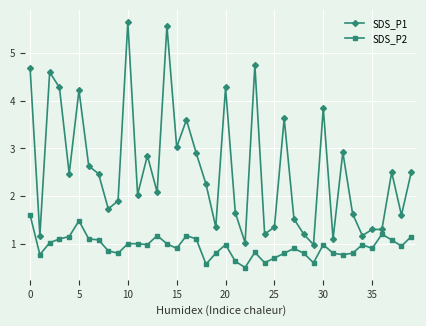

True or false: SDS_P2 has more than 1 points higher than both neighbors.

True